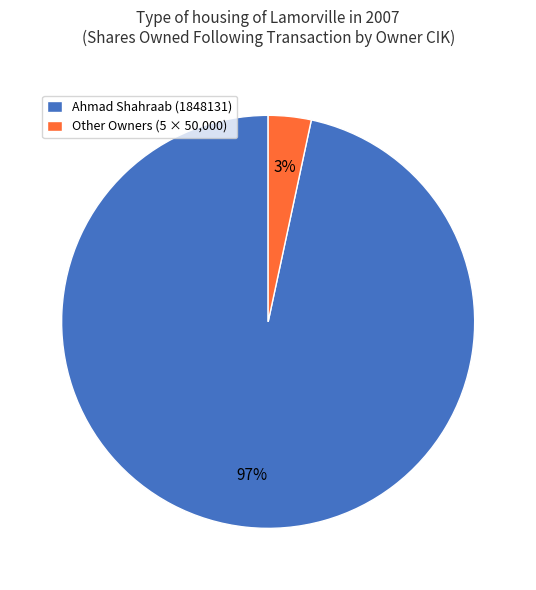

To the nearest percent, what is the combined percentage of Ahmad Shahraab (1848131) and Other Owners (5 × 50,000)?

100%